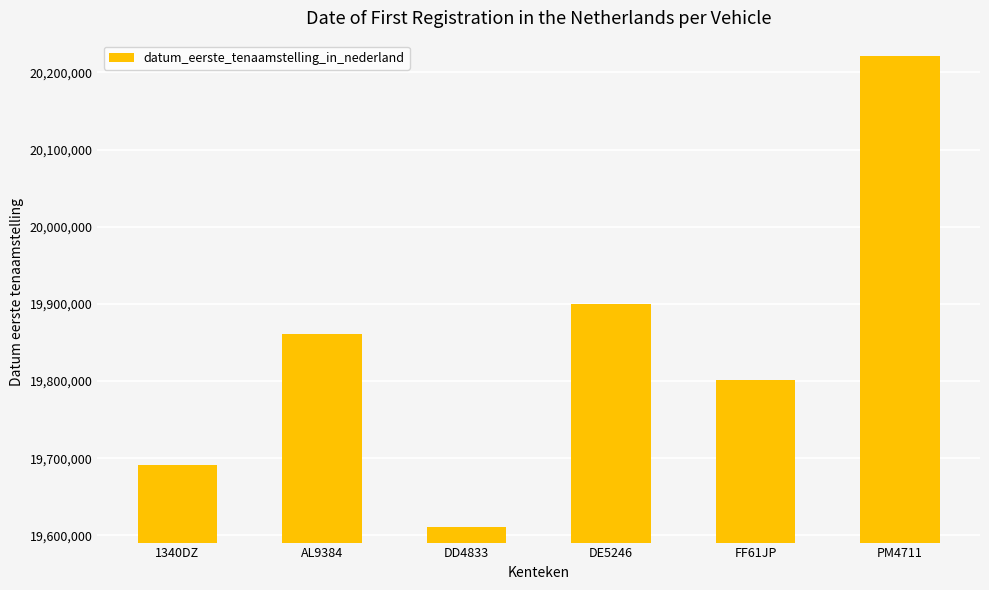

What is the difference between the second highest and minimum values?

289993